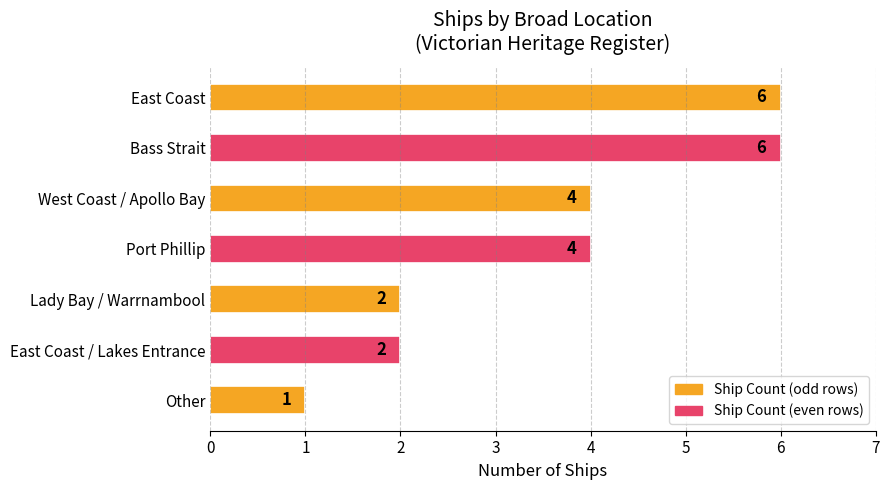

What is the approximate value at Port Phillip?

4